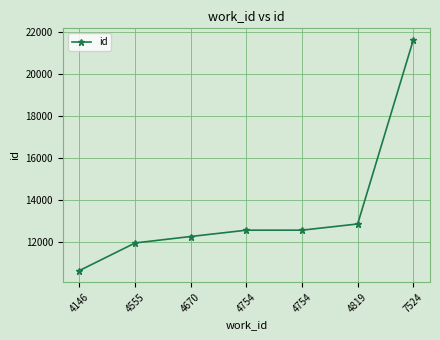

True or false: the data has more than 0 interior local peaks.

False